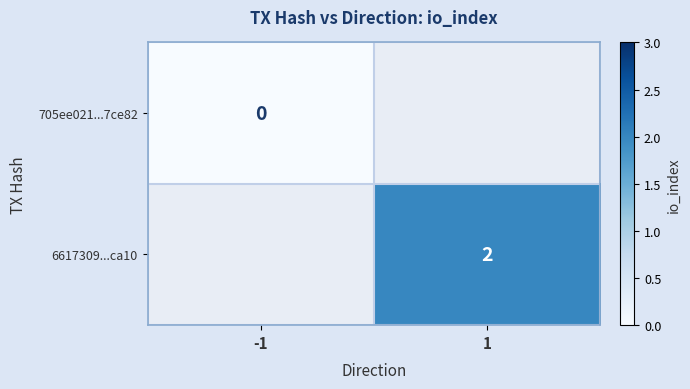

The value of 6617309...ca10 at 1 is 2. True or false?

True